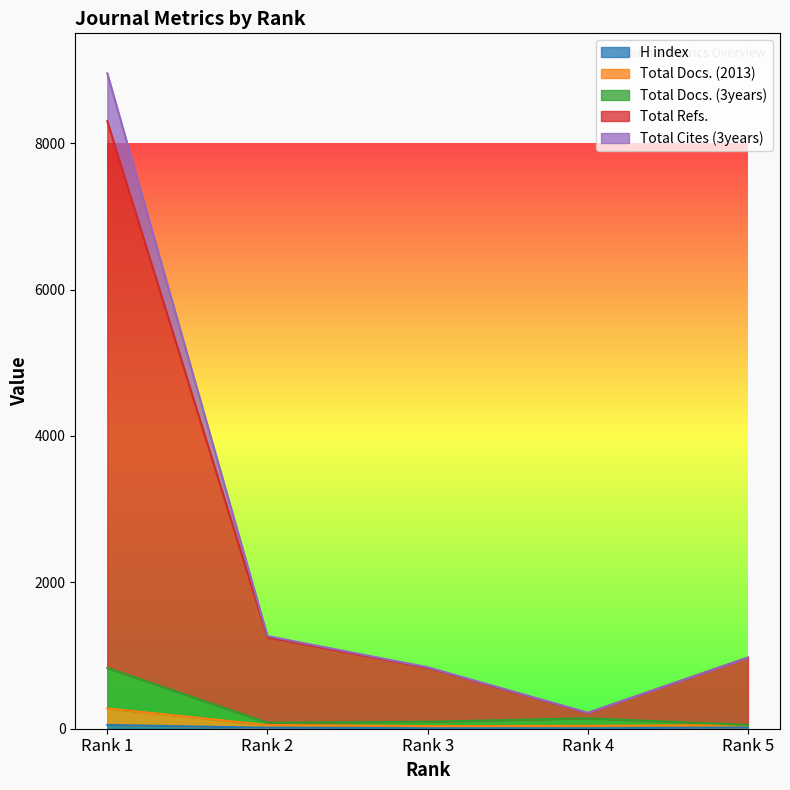

What are all the series names shown in the legend?

H index, Total Docs. (2013), Total Docs. (3years), Total Refs., Total Cites (3years)